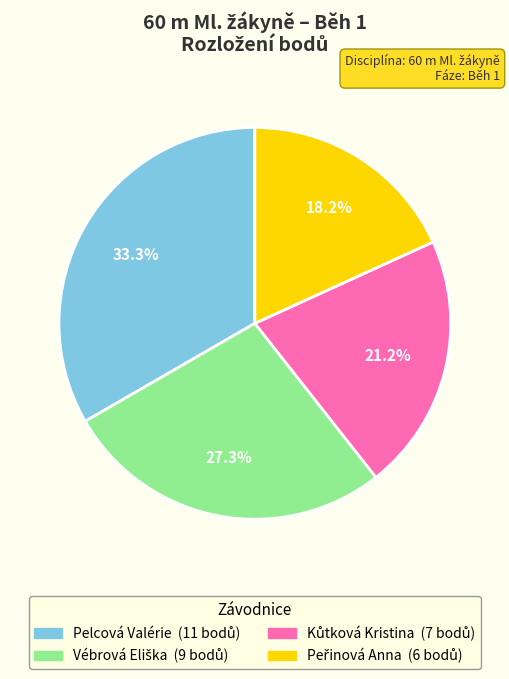

The Pelcová Valérie slice represents 33% of the pie. True or false?

True